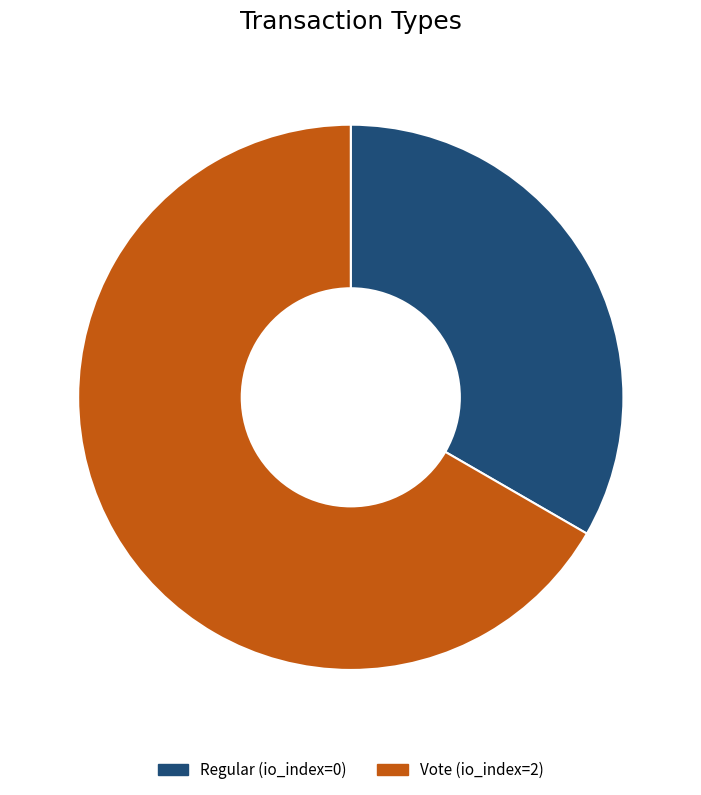

Combined, do Regular and Vote account for over 50%?

Yes